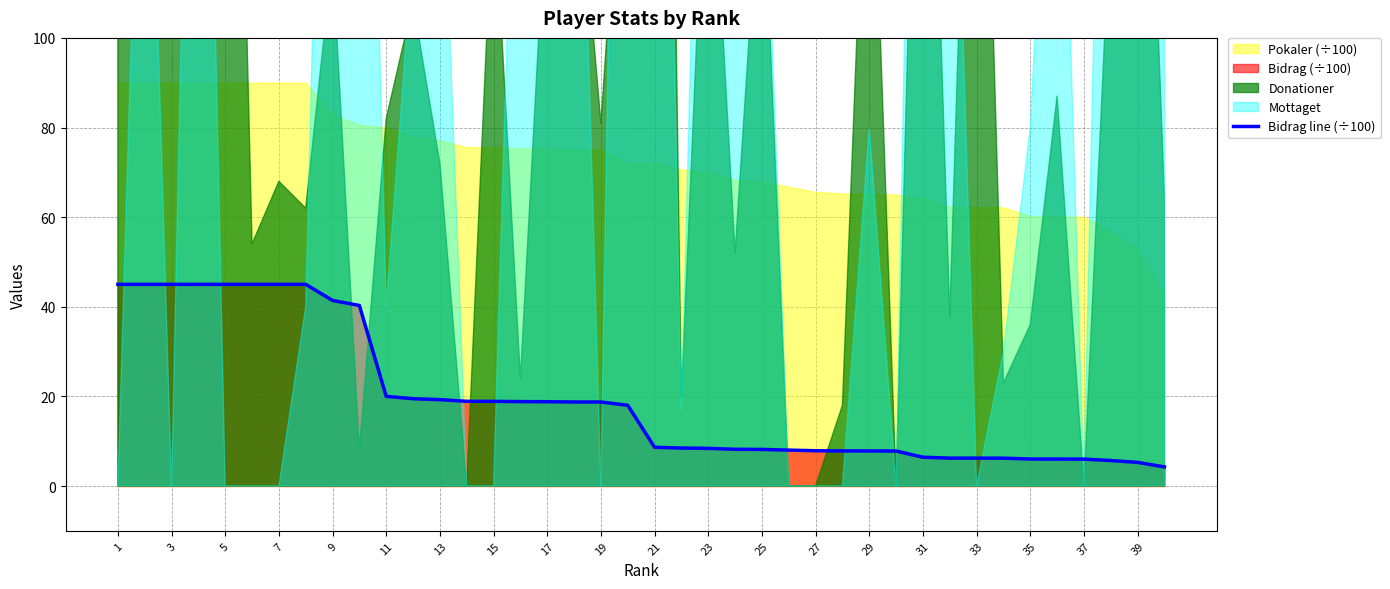

Does the chart display data point markers on the line(s)?

No